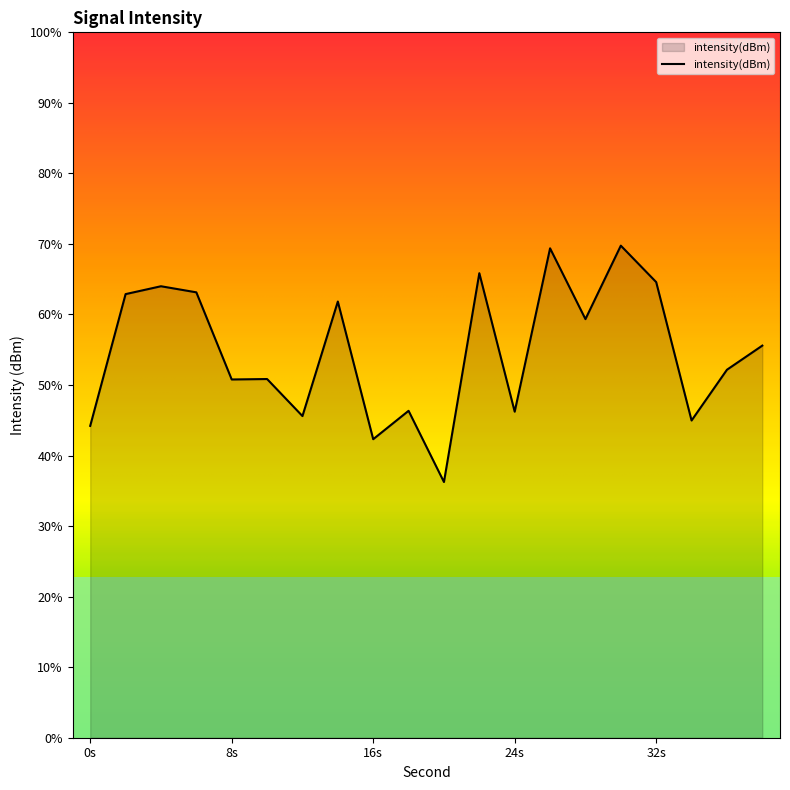

Where is the data nearest to the value -109?

38